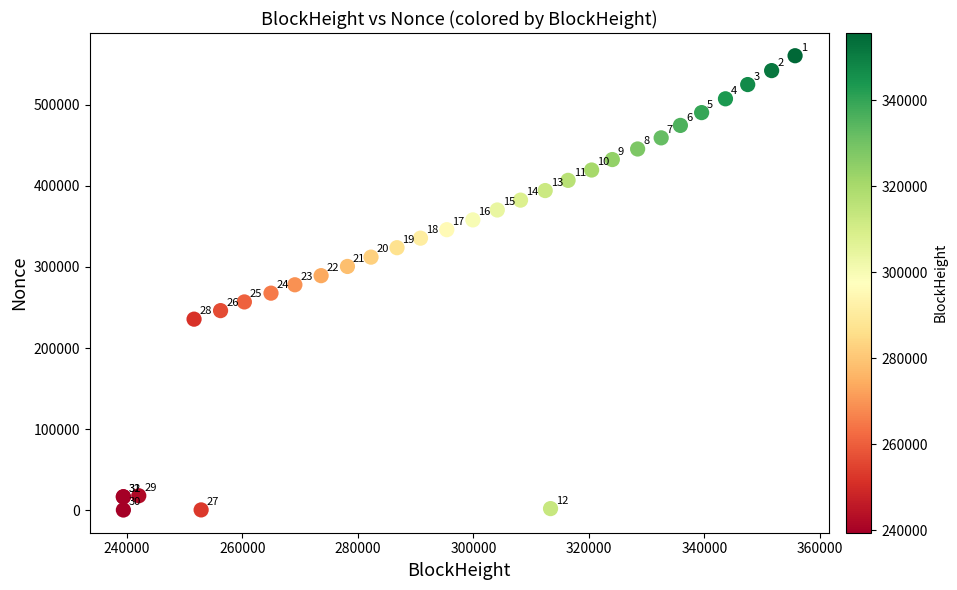

What Y value in the scatter plot is closest to 280405?

278054